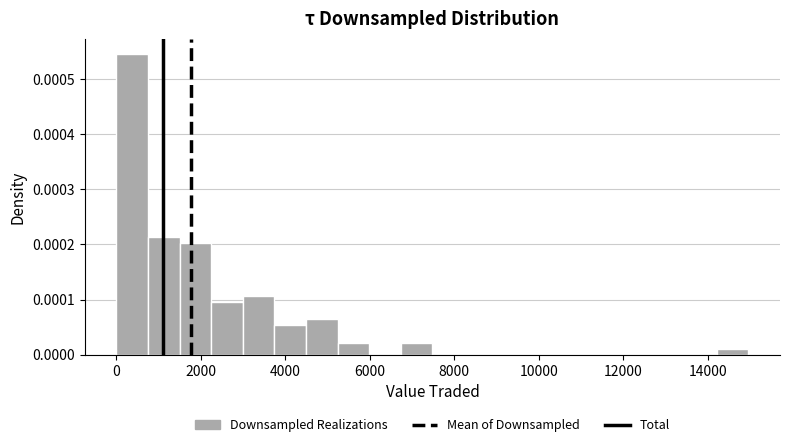

Read against the x-axis, roughly where is the centre of the tallest bar?

400